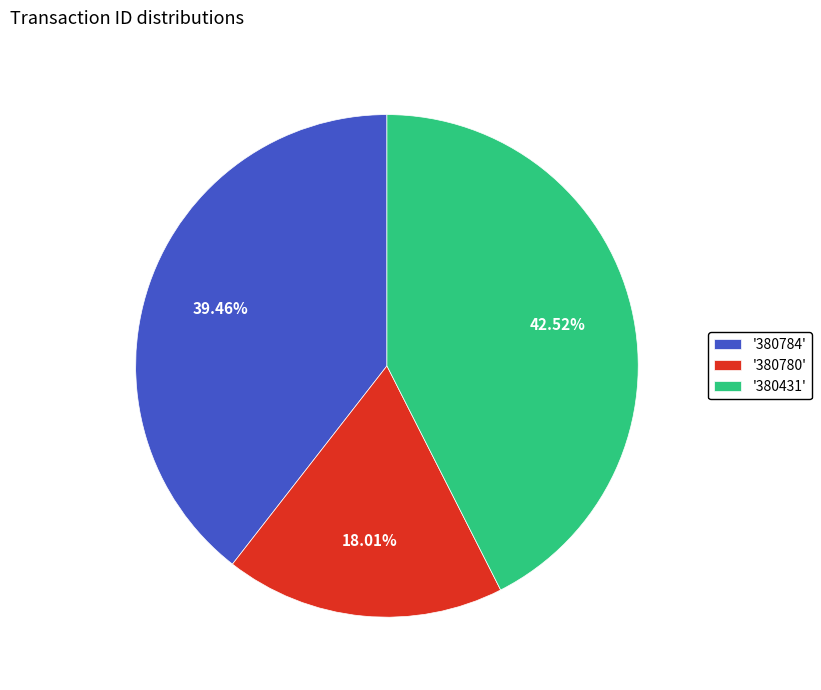

To the nearest percent, what is the difference between the largest and smallest slice percentages?

25%